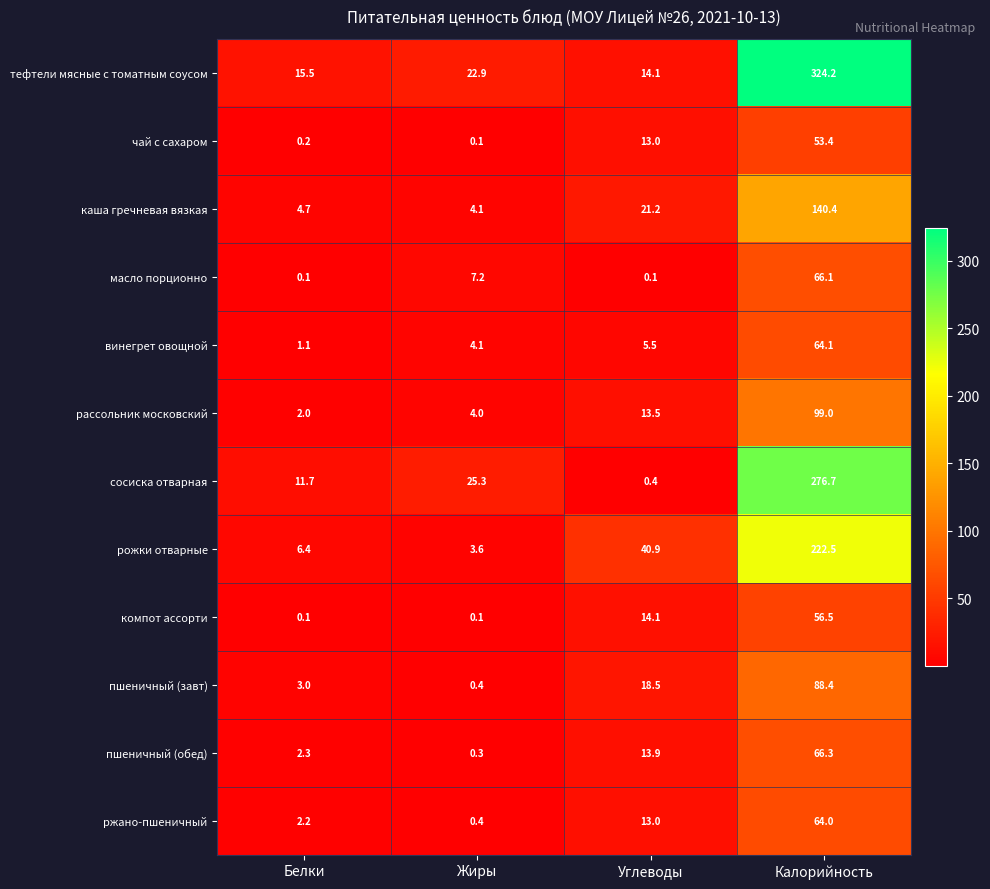

What is the sum of all тефтели мясные с томатным соусом values?

376.7